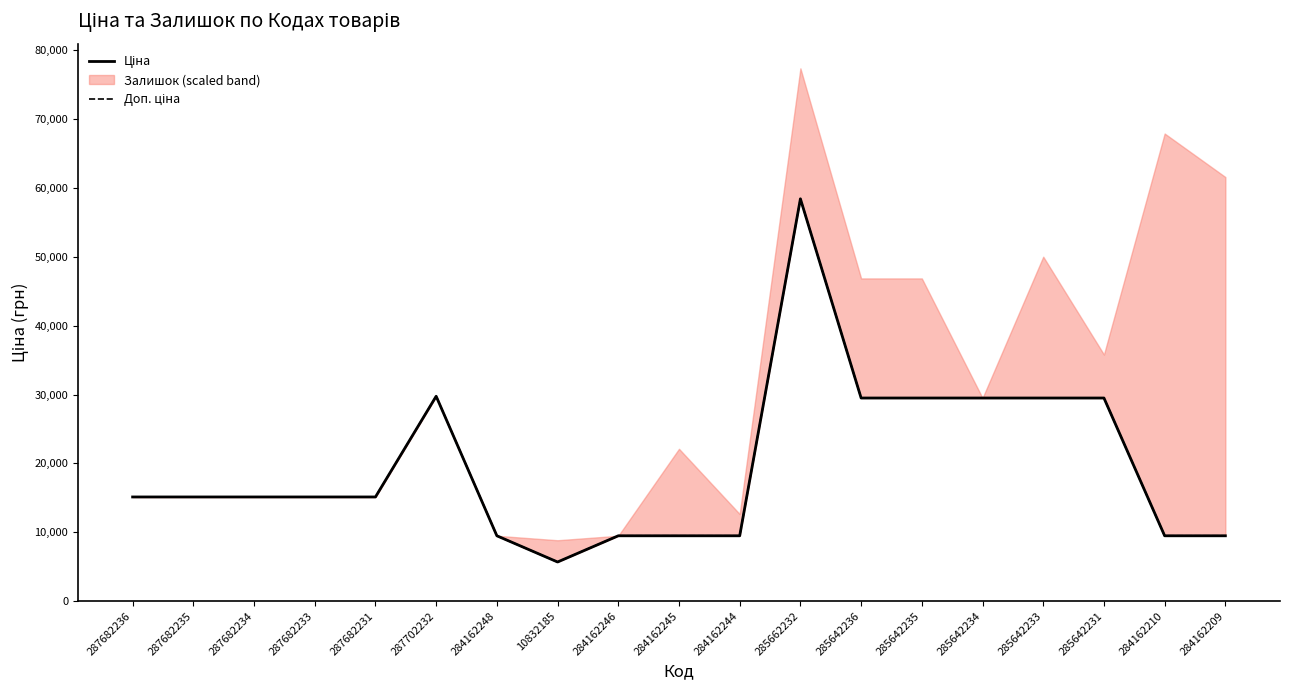

Between 285642233 and 284162244, which is larger?

285642233